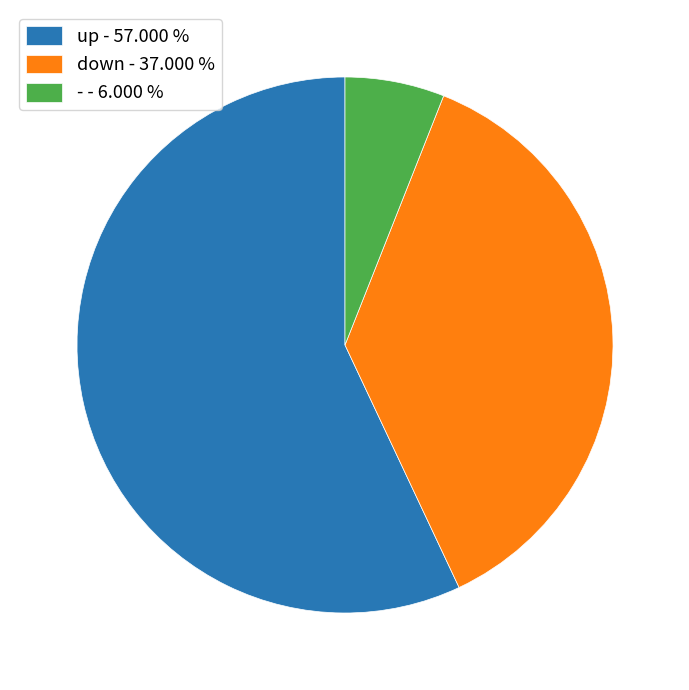

Is there a majority slice in this chart?

Yes